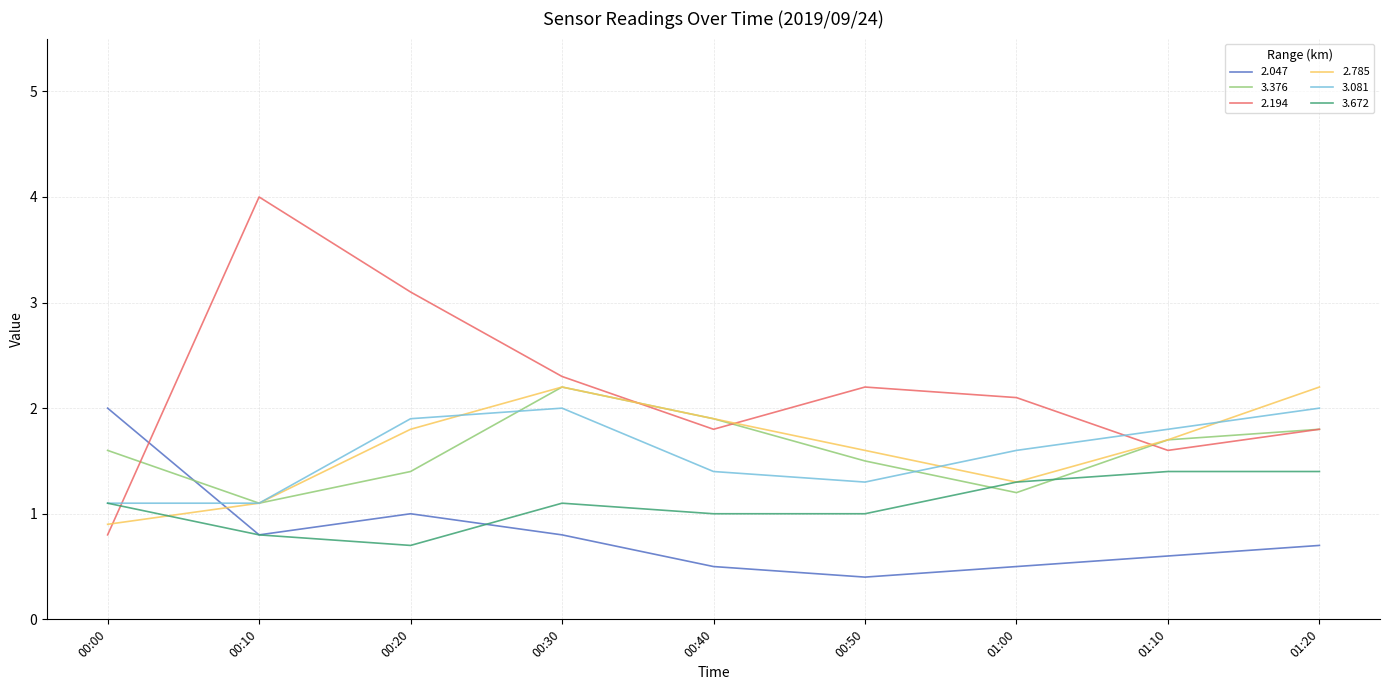

Is the value of 3.081 at 00:40 greater than the value of 2.047 at 00:00?

No